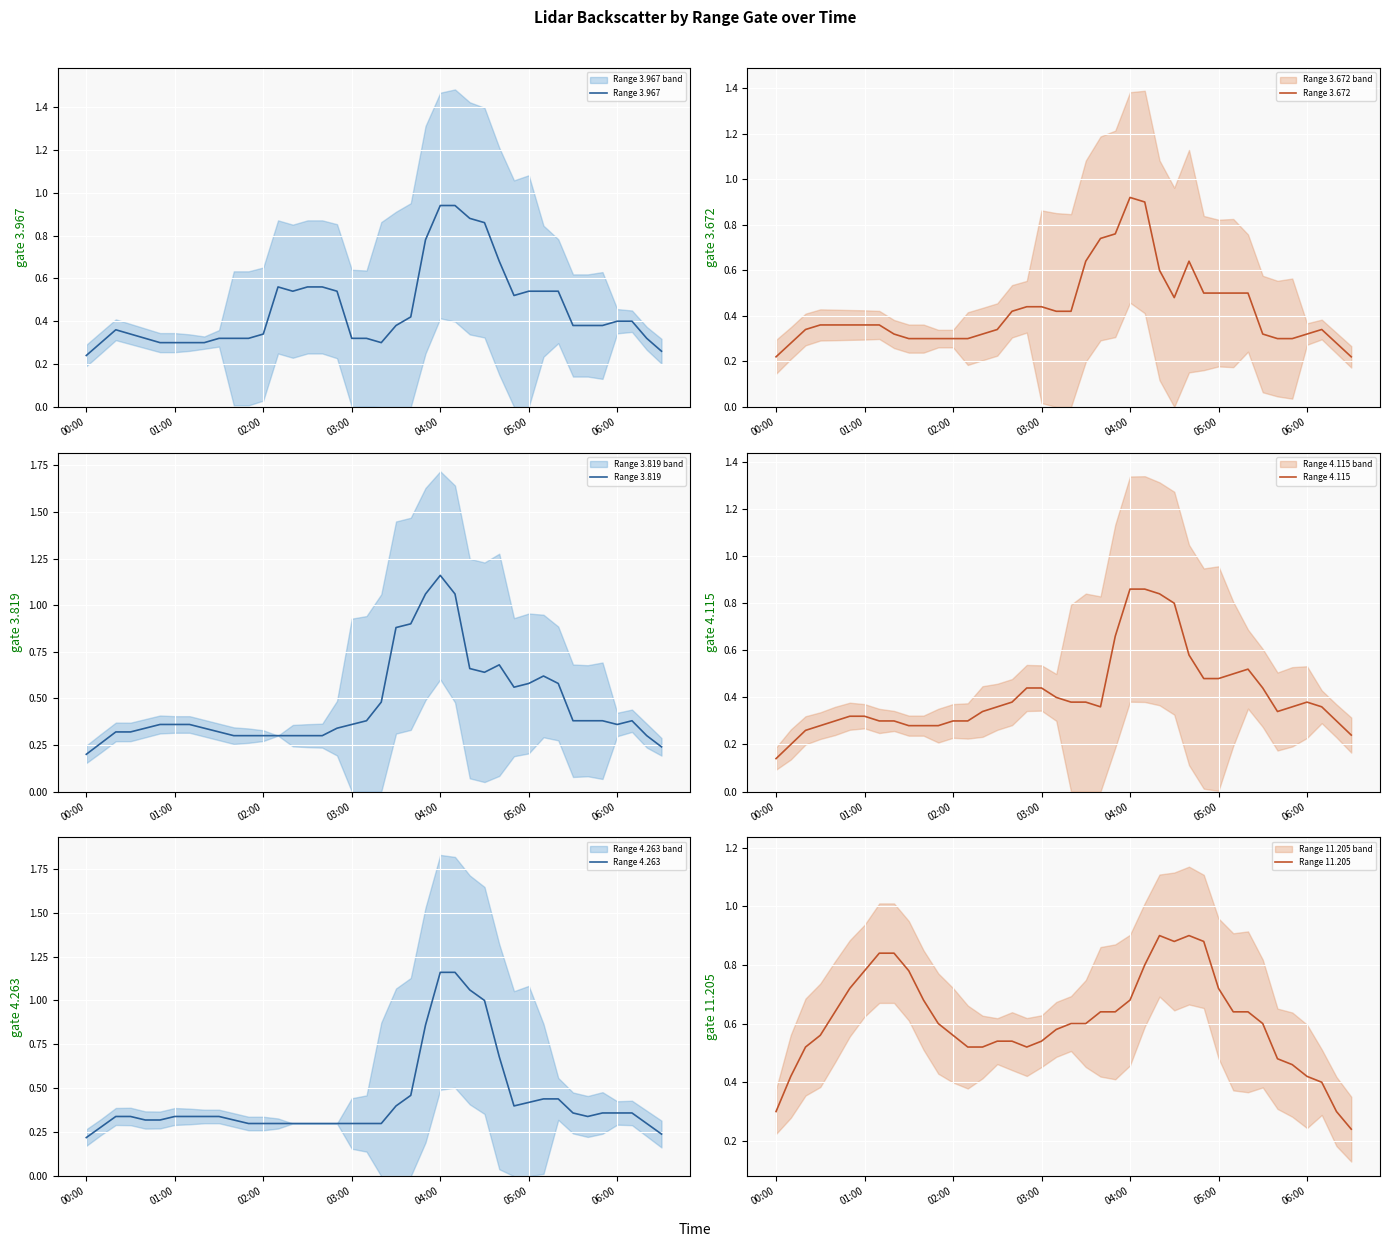

The value of Range 3.967 at 06:00 is 0.3. True or false?

False